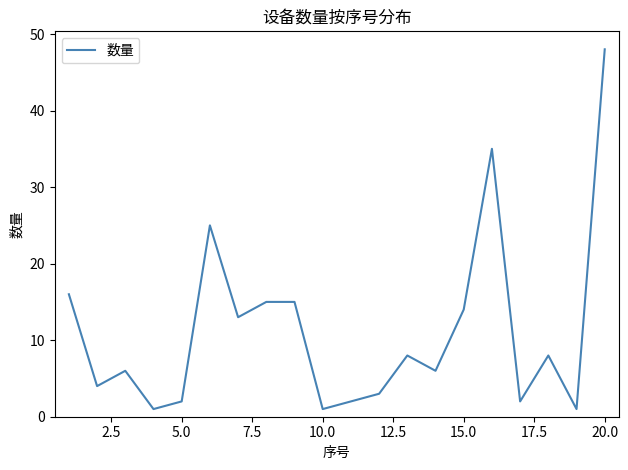

What is the difference between the maximum and minimum values?

47